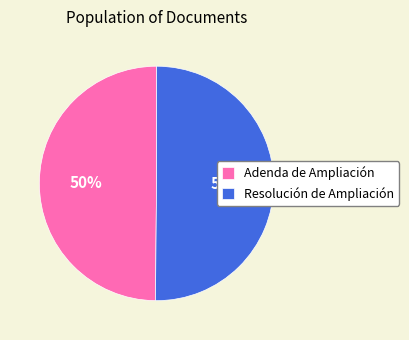

What is the ratio of the value at Adenda de Ampliación to the value at Resolución de Ampliación?

1.0